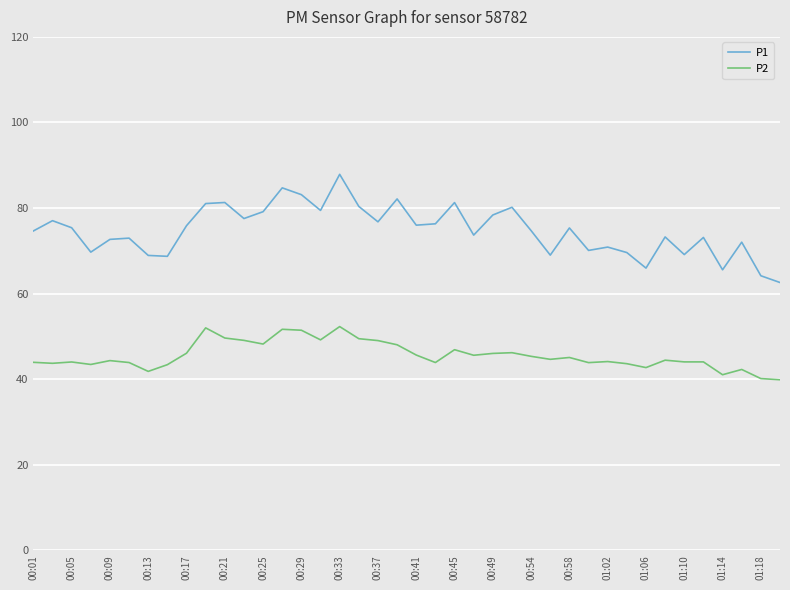

Rank the series by their average value, from highest to lowest.

P1, P2